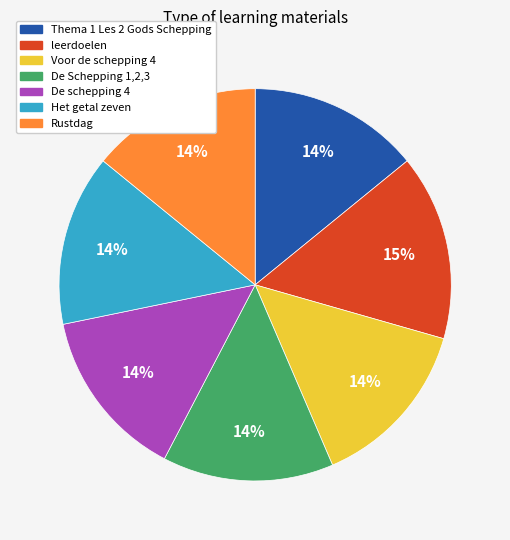

To the nearest percent, what is the combined percentage of Voor de schepping 4 and De schepping 4?

28%